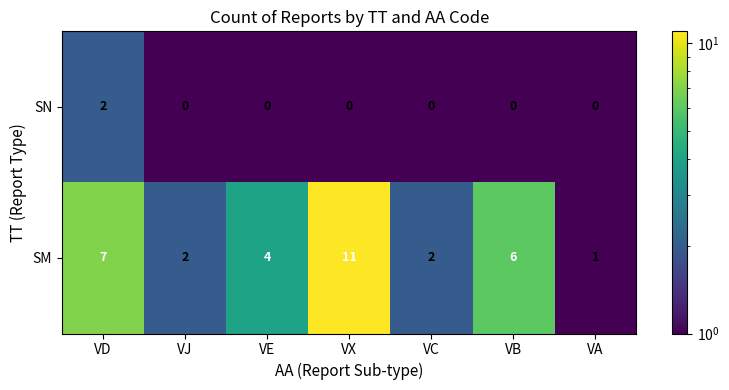

Count the SN values in the range 0 to 1.

6